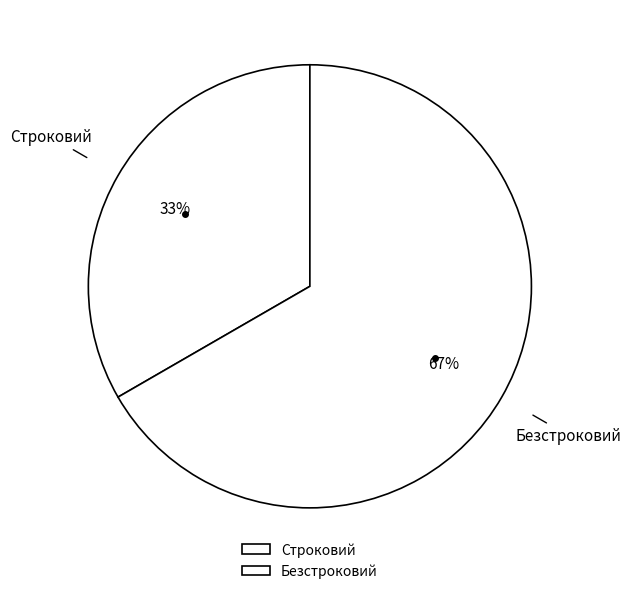

Combined, do Безстроковий and Строковий account for over 50%?

Yes